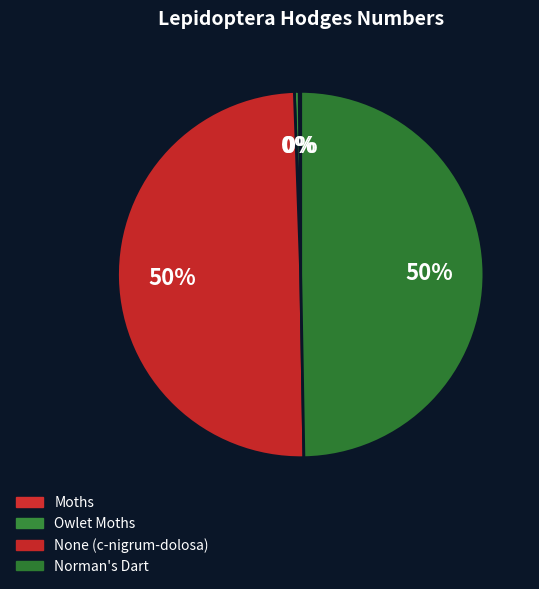

True or false: Owlet Moths accounts for 0% of the total.

True